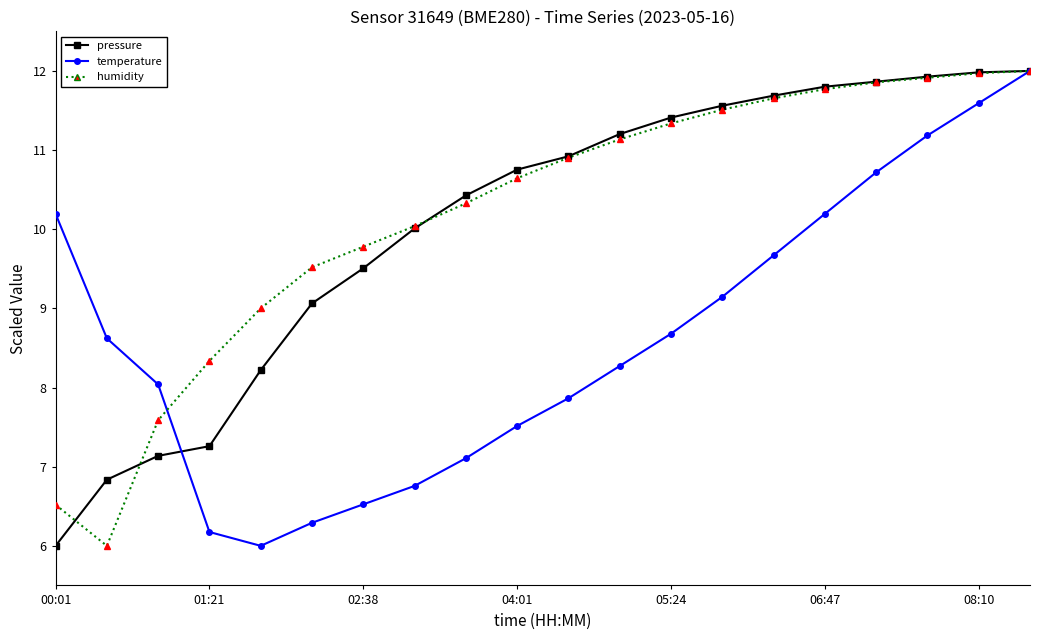

True or false: humidity has more than 2 points higher than both neighbors.

False